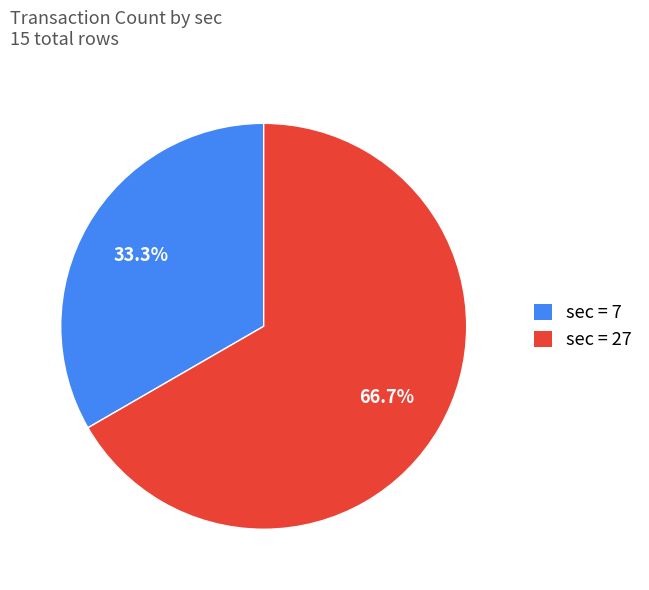

What is the majority slice?

sec = 27